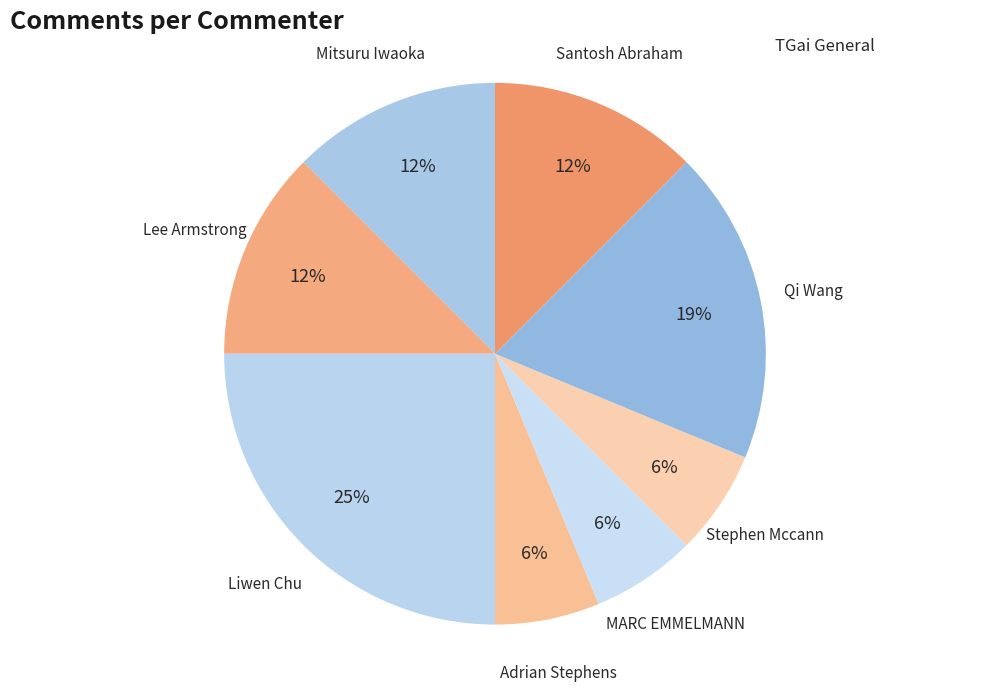

Does any single category account for the majority?

No